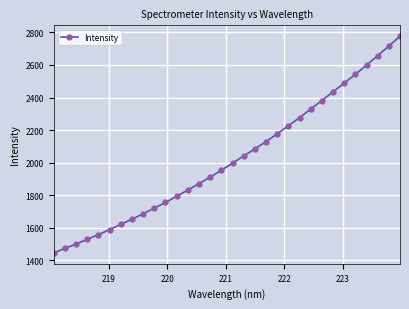

Reading left to right, extract all data points from this chart.

1445.9	1473.9	1500.4	1529.7	1558.3	1589.1	1621.1	1653.3	1686.3	1720.9	1756.3	1793.5	1831.9	1871.2	1911.7	1953.1	1996.8	2041.6	2084.8	2129.3	2177.5	2227.0	2276.2	2329.5	2381.6	2435.1	2488.4	2542.3	2598.8	2657.6	2716.3	2776.9